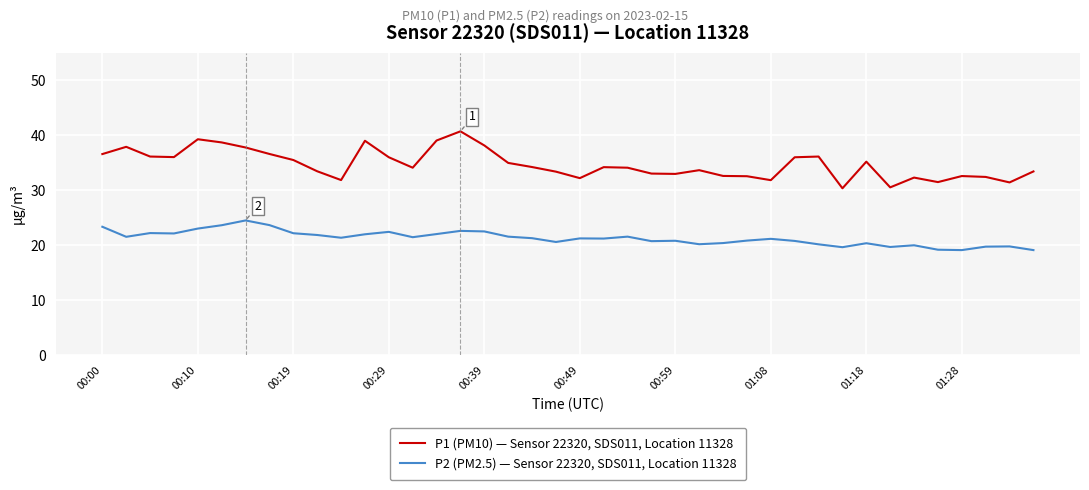

True or false: P1 (PM10) — Sensor 22320, SDS011, Location 11328 has more than 0 interior local peaks.

True